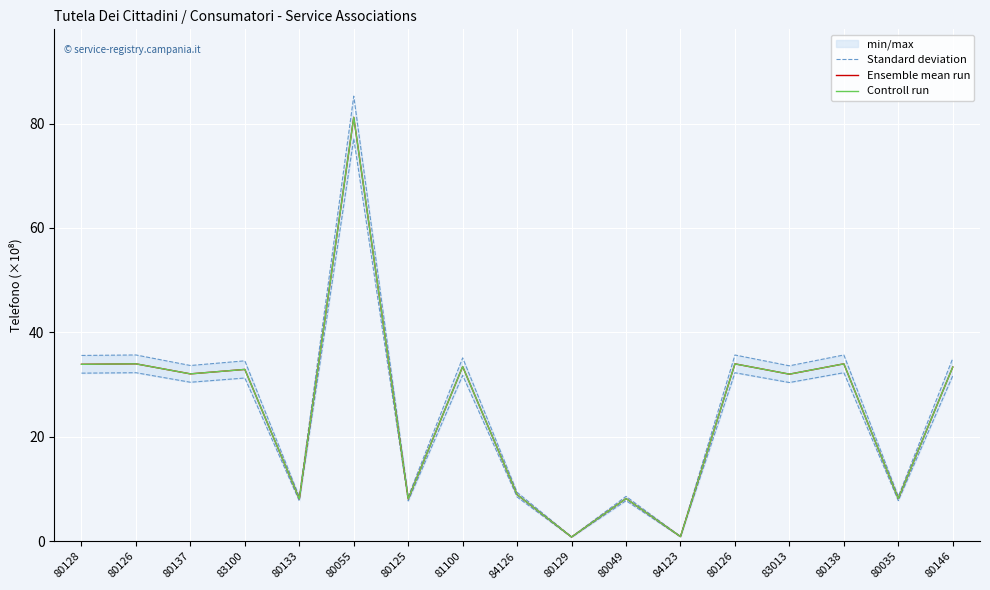

Where does the Controll run series first go above 32?

80128